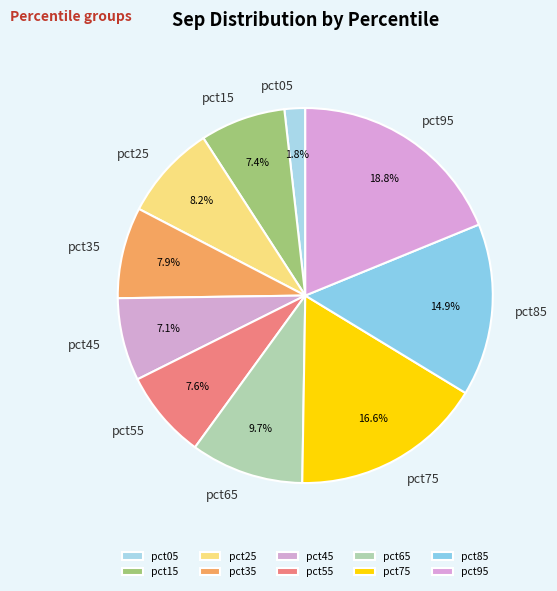

Does pct45 account for over 50% of the chart?

No